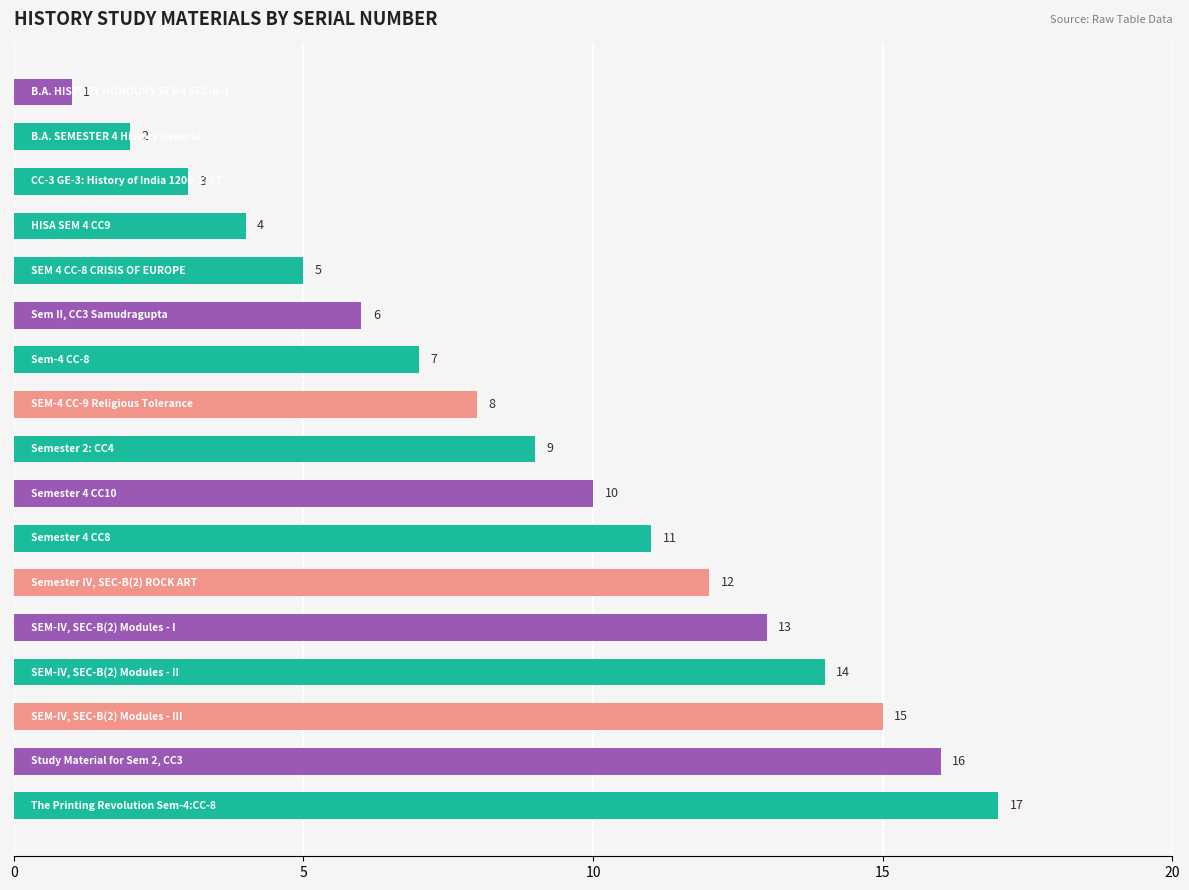

How many values are below 9?

8